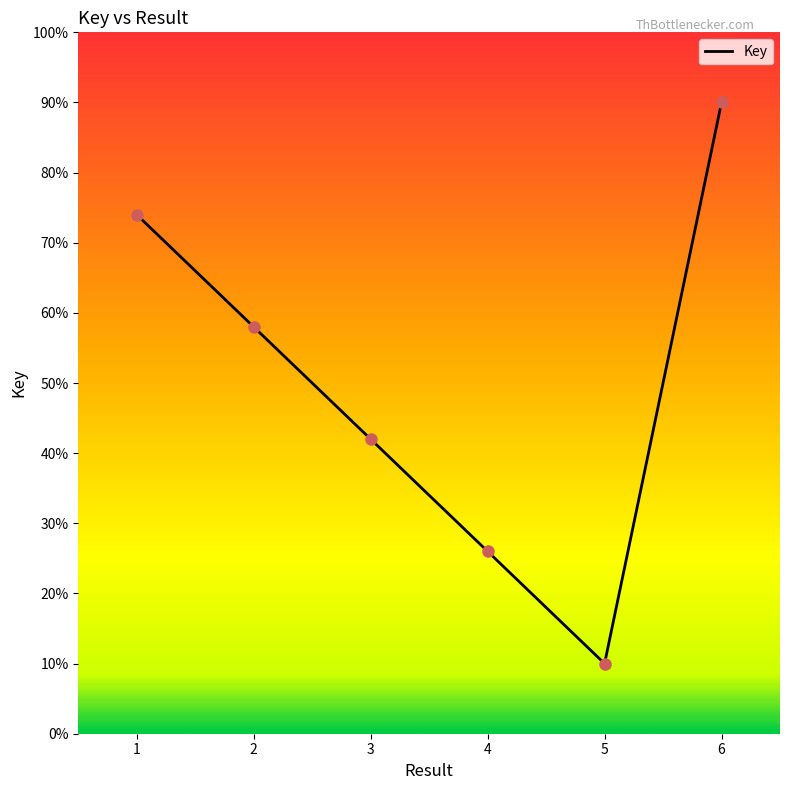

What is the change in value from 1 to 4?

-48